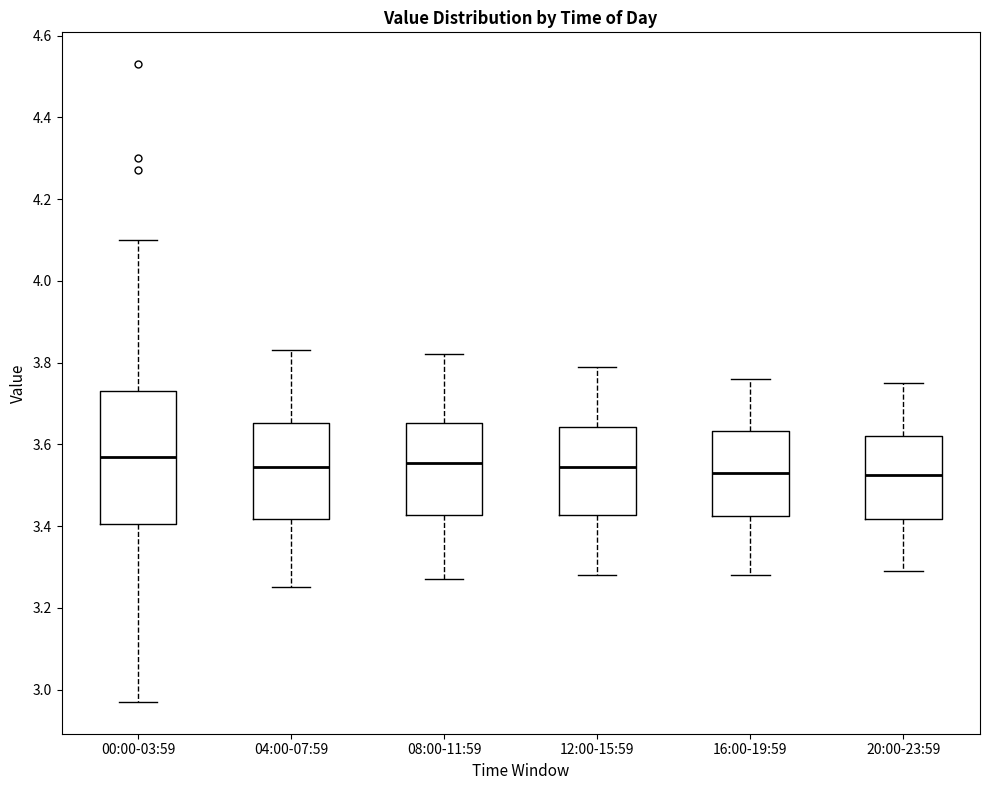

Where does the lower whisker of the box for 08:00-11:59 end on the y-axis? The values are not printed on the chart, so give them approximately, as read against the axis.

3.28